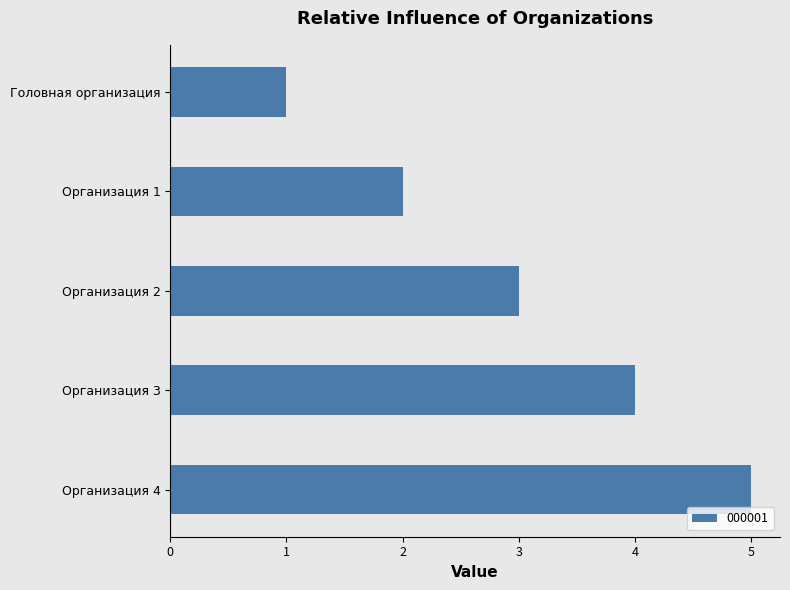

Rank the categories by value from highest to lowest.

Организация 4, Организация 3, Организация 2, Организация 1, Головная организация